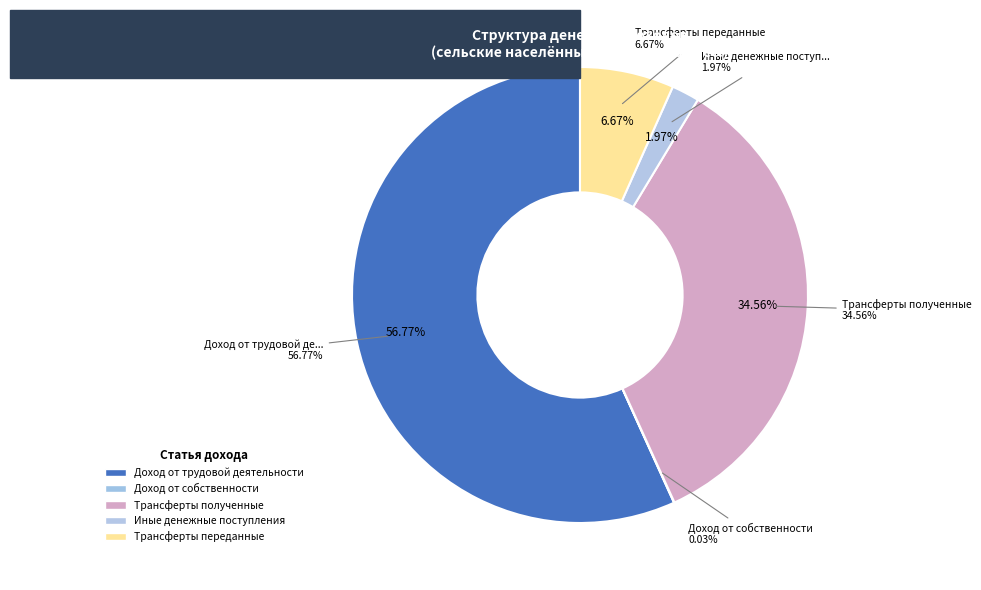

To the nearest percent, what portion does Трансферты полученные represent?

35%